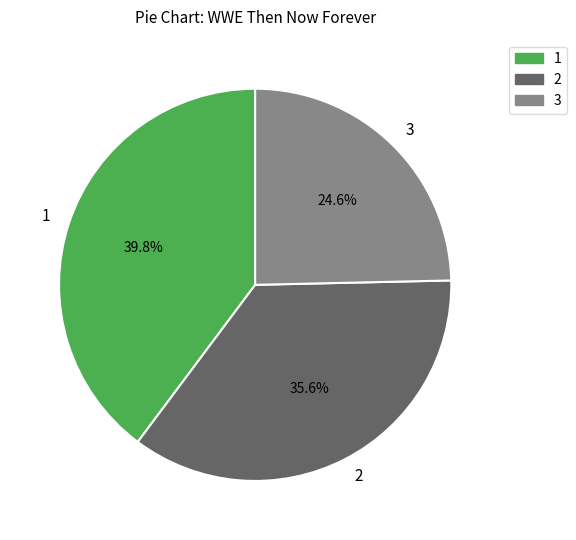

Which has a higher value, 2 or 1?

1